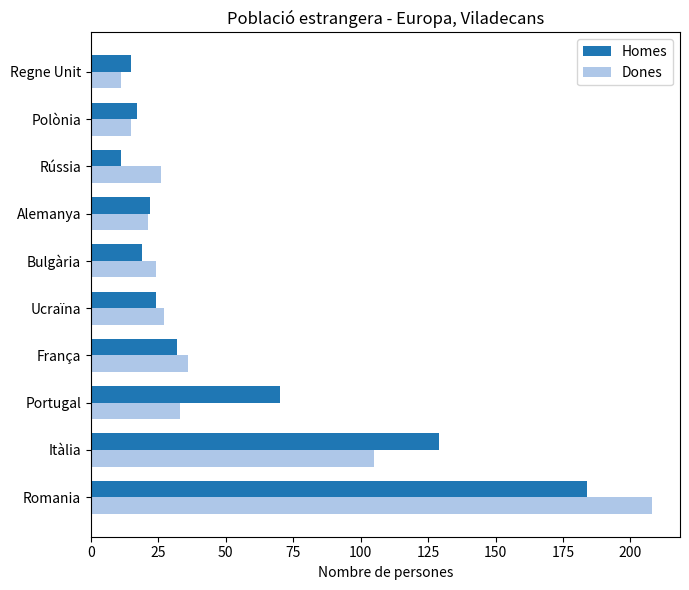

Which series changed the most between França and Regne Unit?

Dones